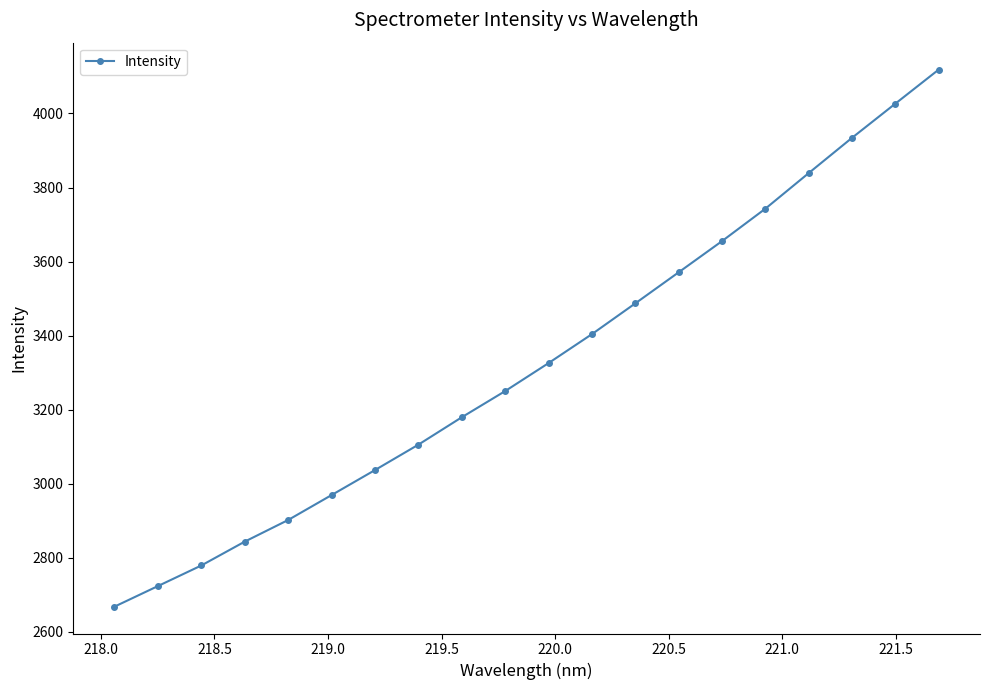

What is the greatest value displayed?

4118.7